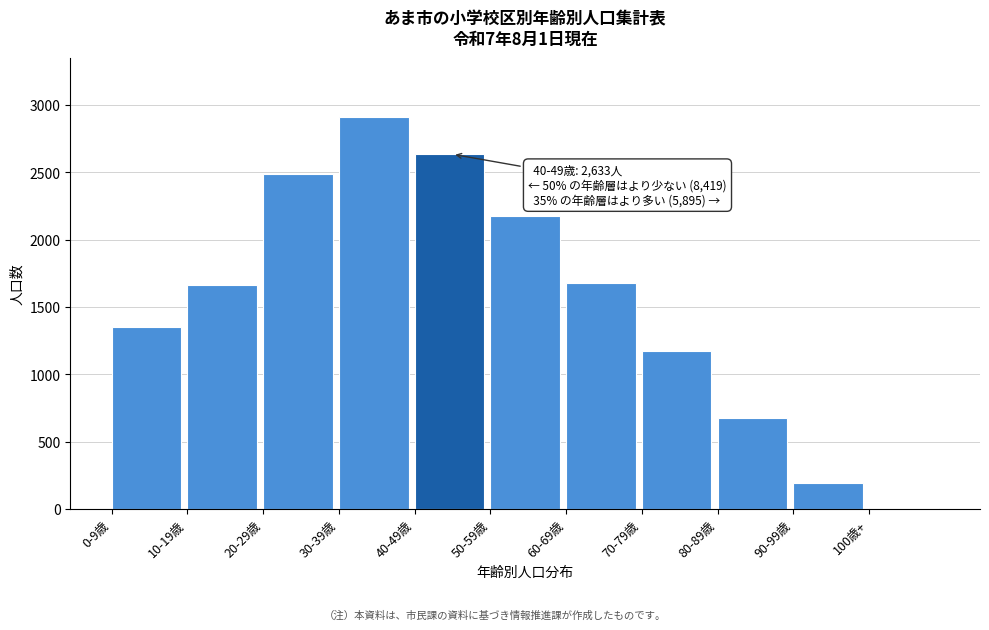

Which label corresponds to the largest value in the chart?

30-39歳